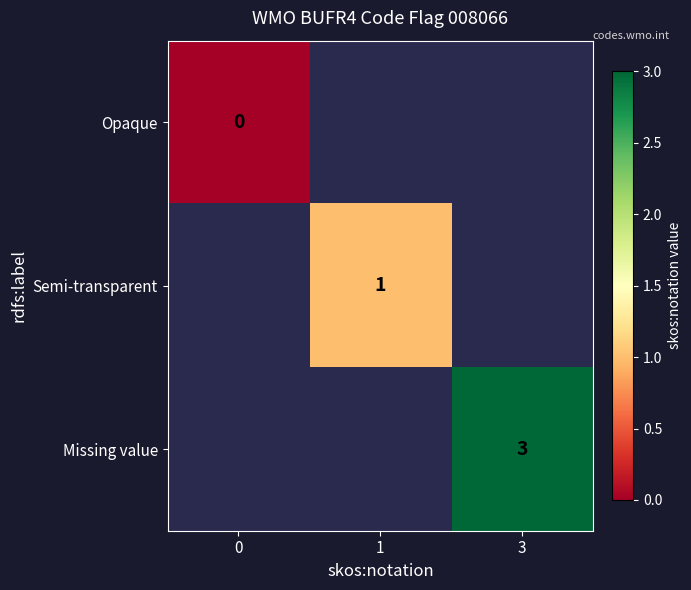

The value of Missing value at 3 is 3. True or false?

True